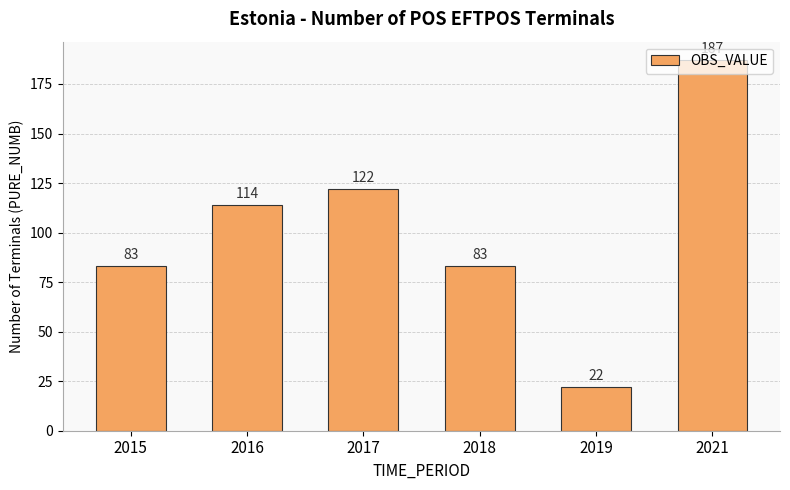

Where is the data nearest to the value 104?

2016